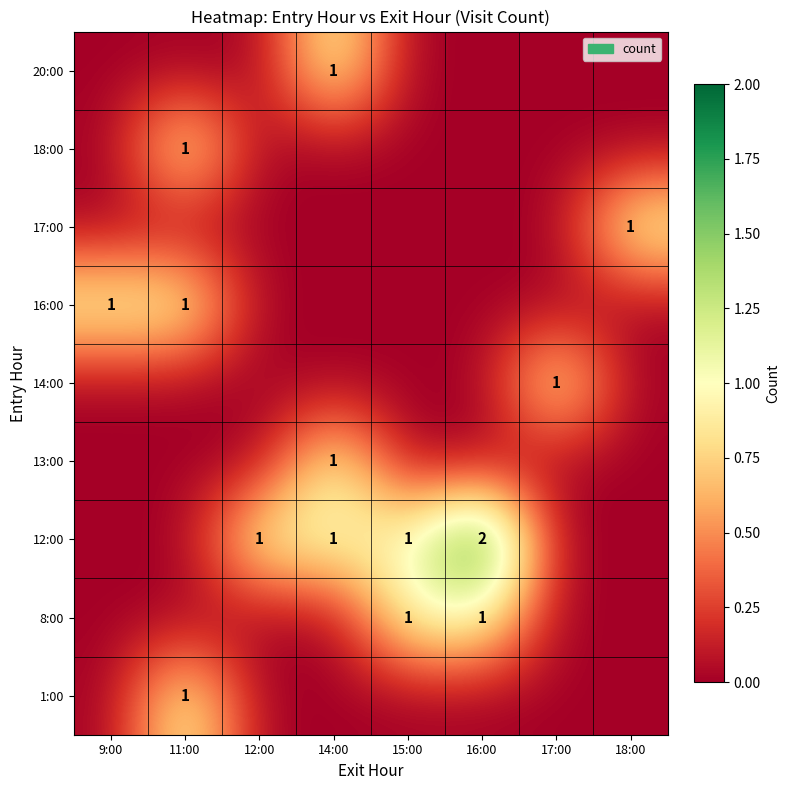

What is the total value across all series at 12:00?

1